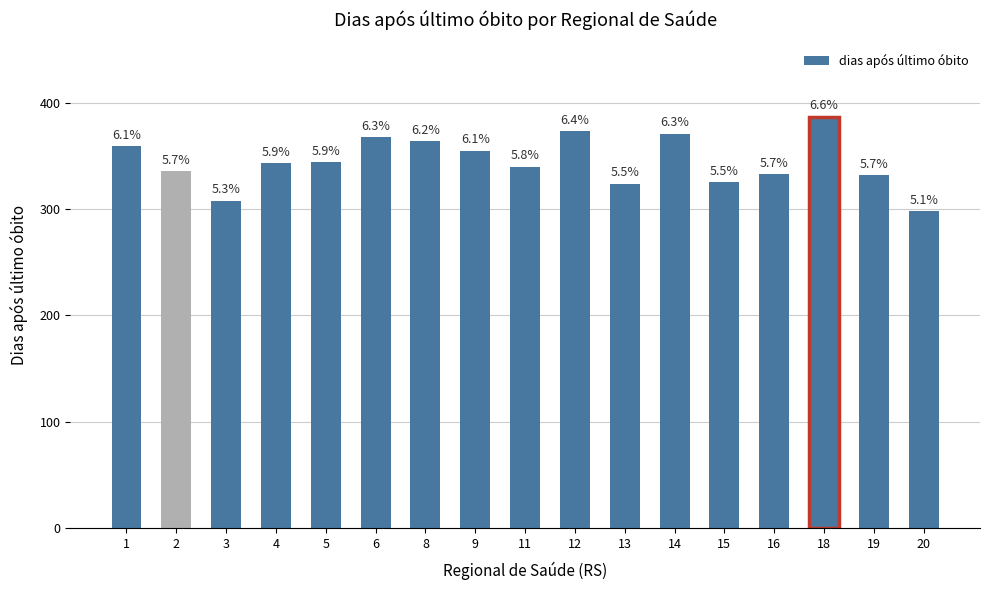

What is the change in value from 1 to 9?

-4